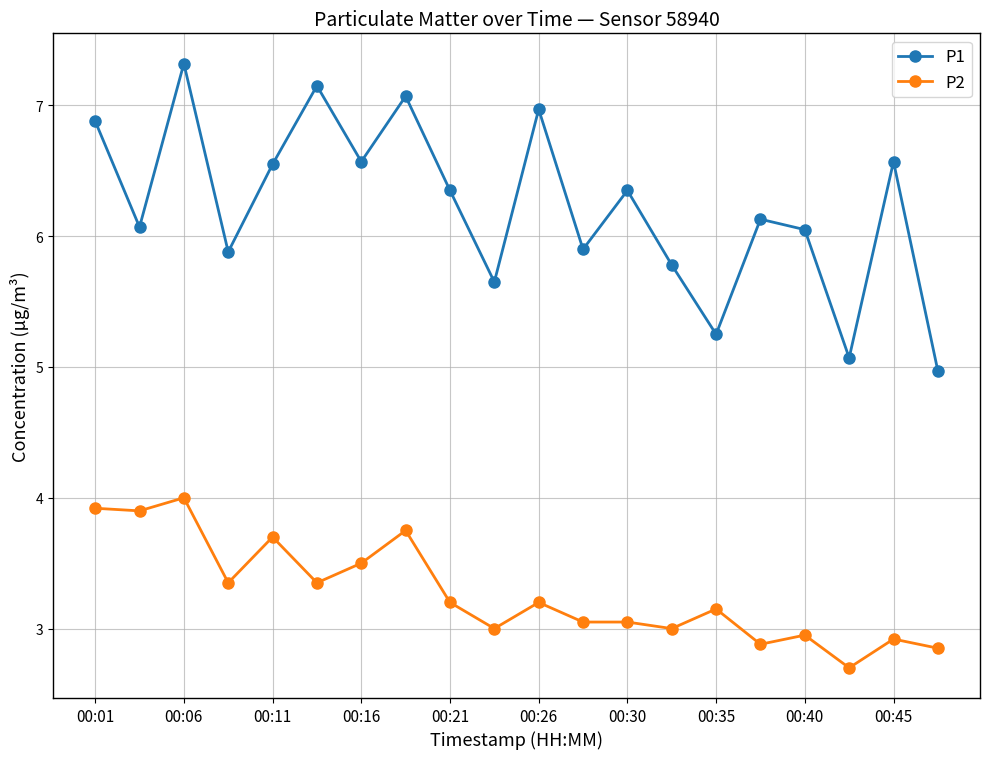

Rank the series by their average value, from highest to lowest.

P1, P2